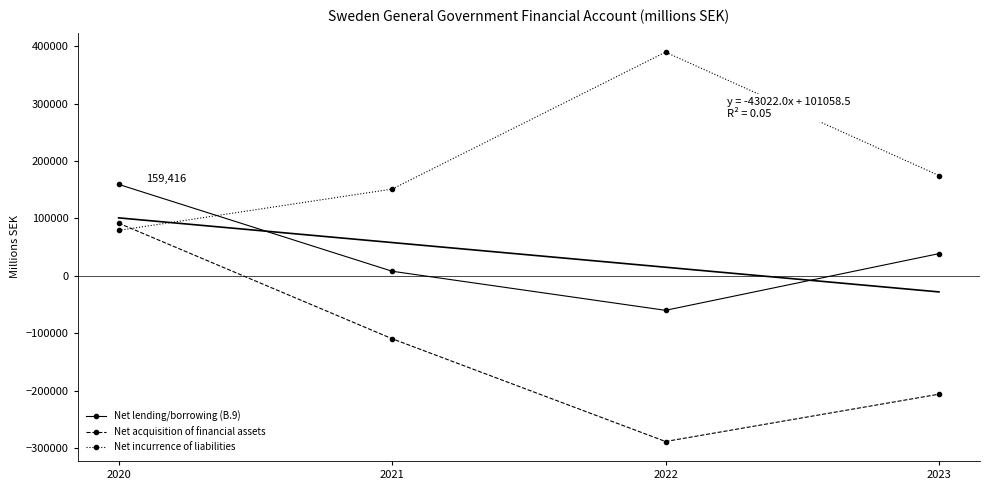

At how many categories does at least one series exceed 262069?

1